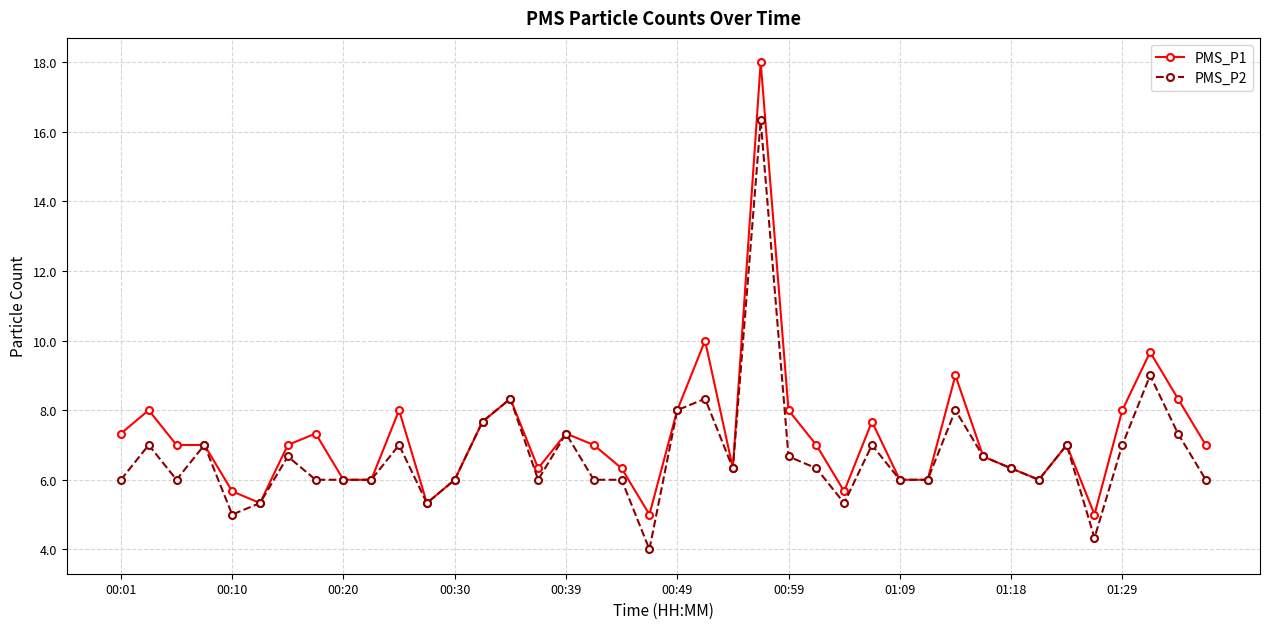

What is the lowest value of the PMS_P2 series?

4.0